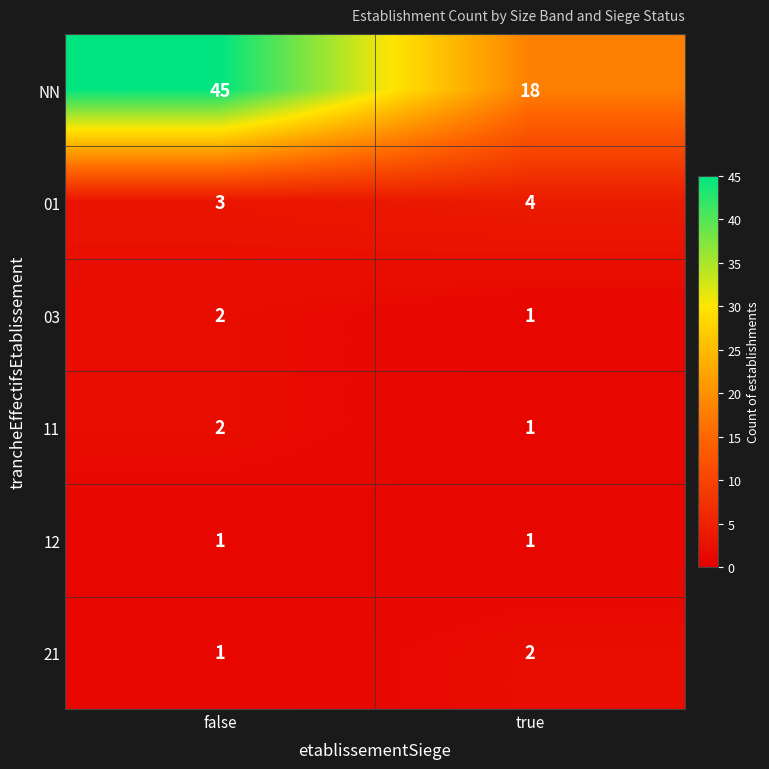

Which series has the widest spread of values?

NN